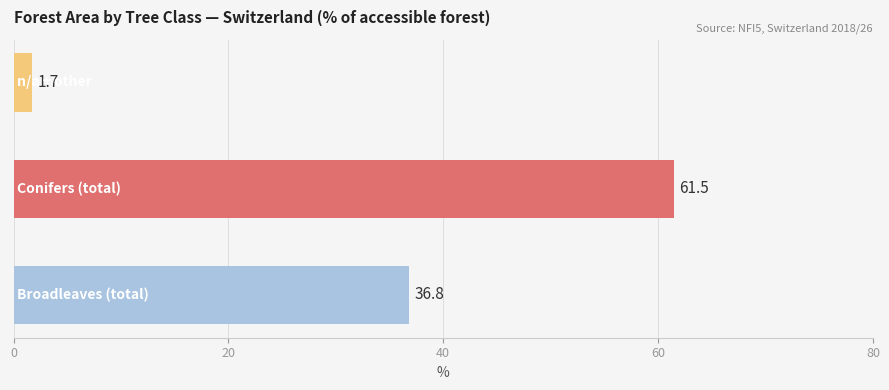

What is the minimum value shown in the chart?

1.7